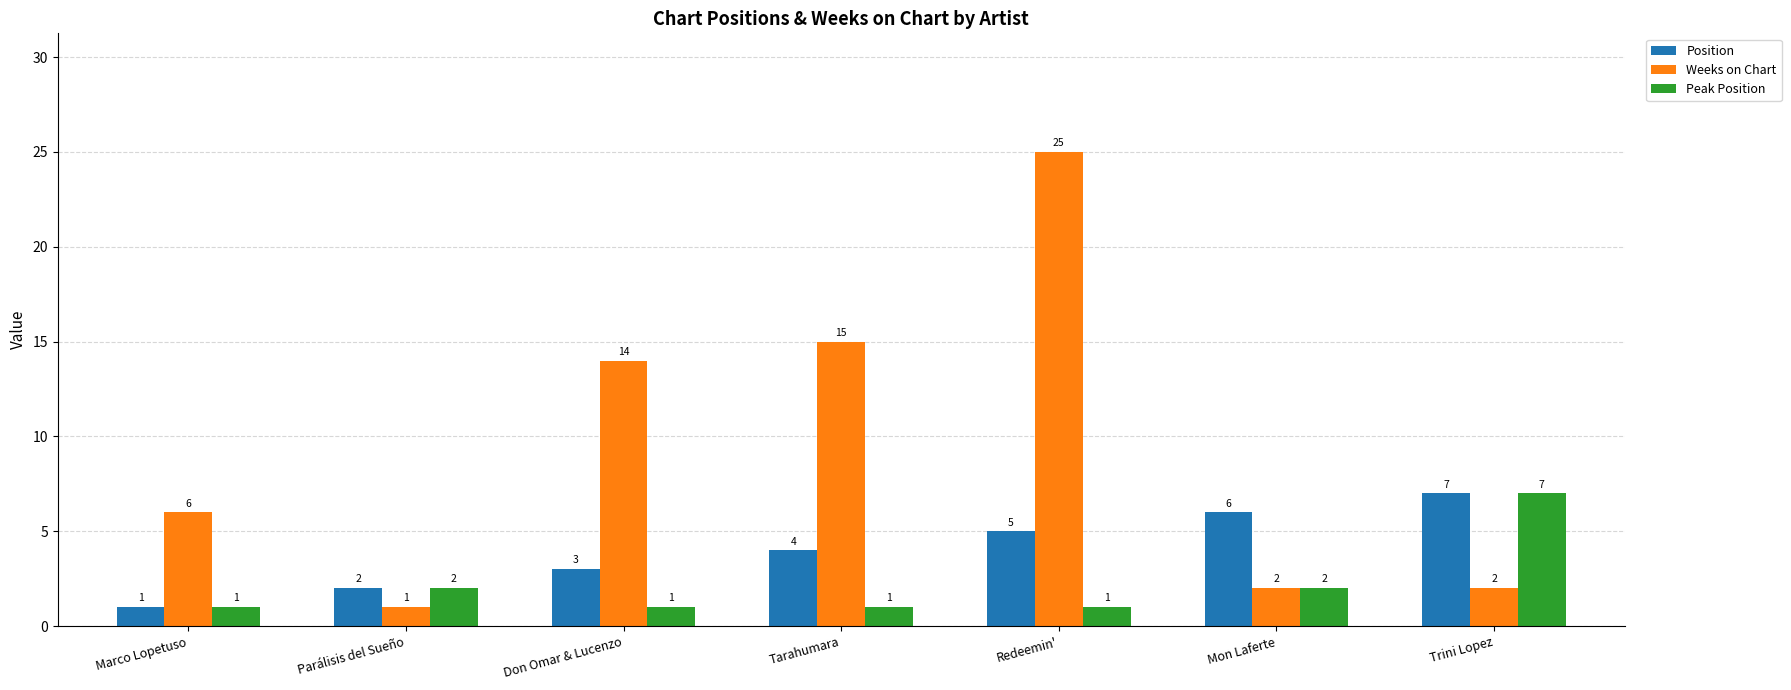

What is the highest value of the Weeks on Chart series?

25